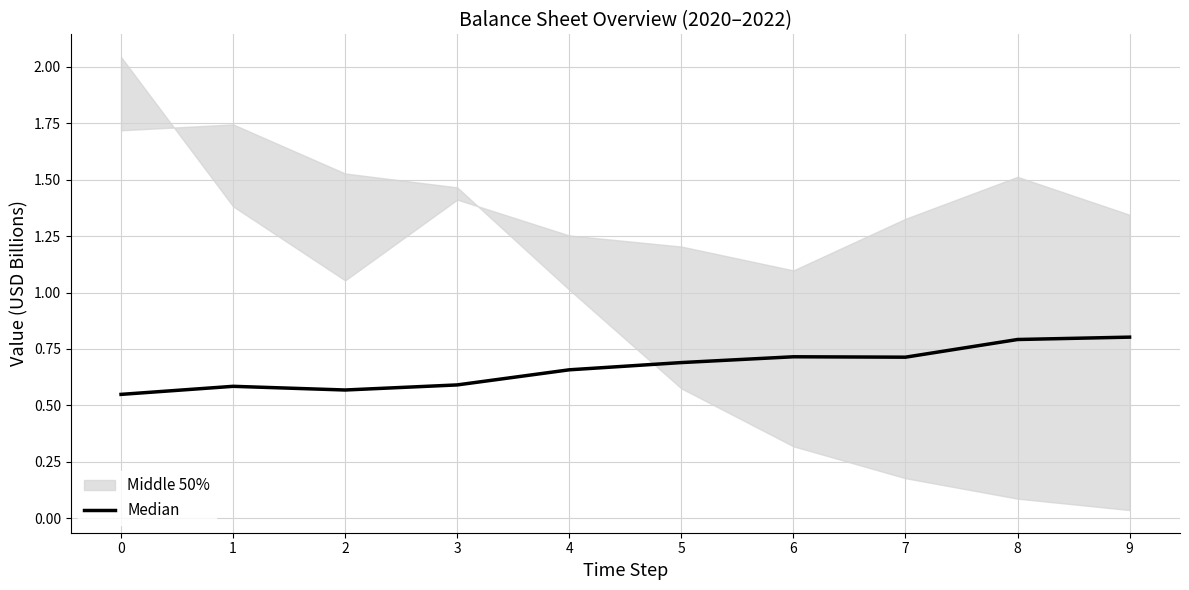

How many points are lower than both their immediate neighbors (excluding endpoints)?

2